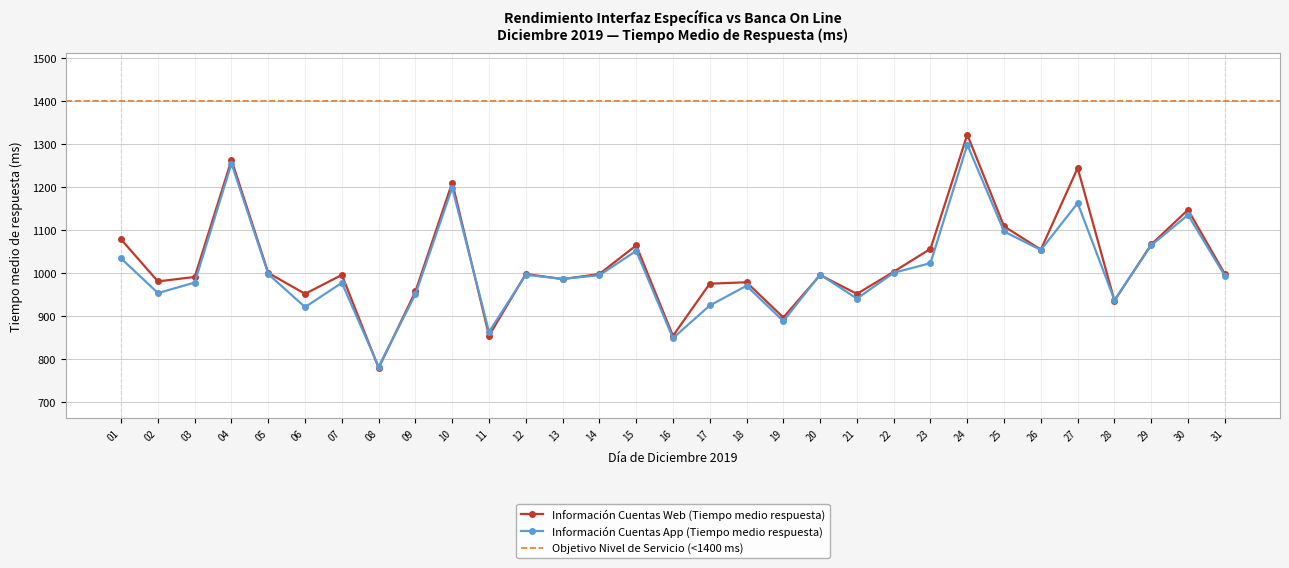

How many intersections are there between Información Cuentas App (Tiempo medio respuesta) and Información Cuentas Web (Tiempo medio respuesta)?

10